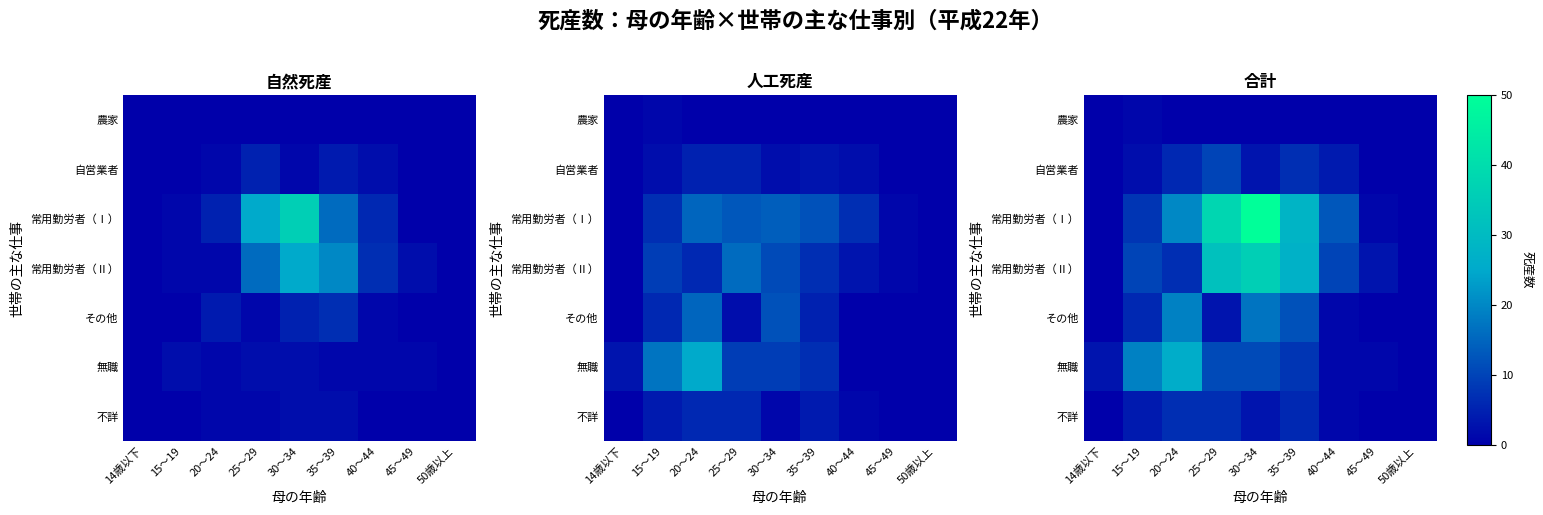

Which category has the highest value in the 無職 series?

20～24